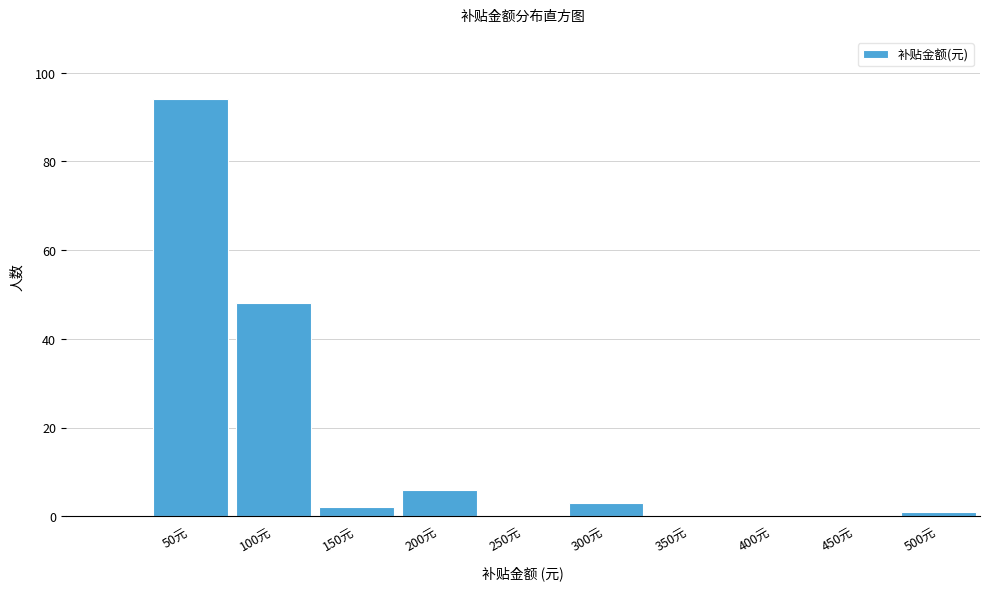

Reading left to right, what are all the values shown in this chart?

50元=94	100元=48	150元=2	200元=6	250元=0	300元=3	350元=0	400元=0	450元=0	500元=1